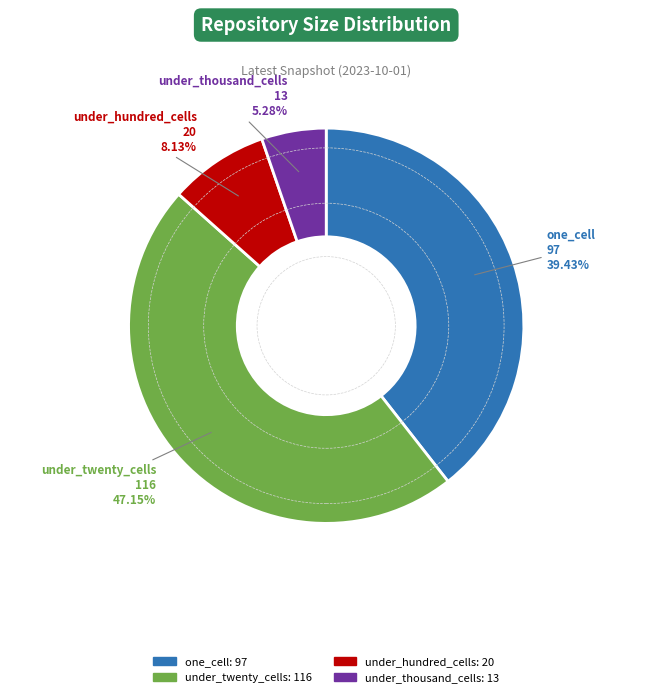

Between under_twenty_cells and under_thousand_cells, which is larger?

under_twenty_cells